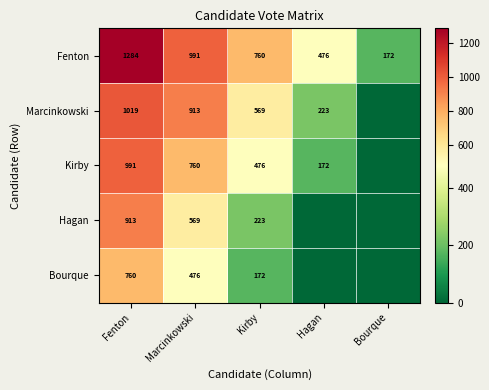

At which label is Fenton closest to 728?

Kirby